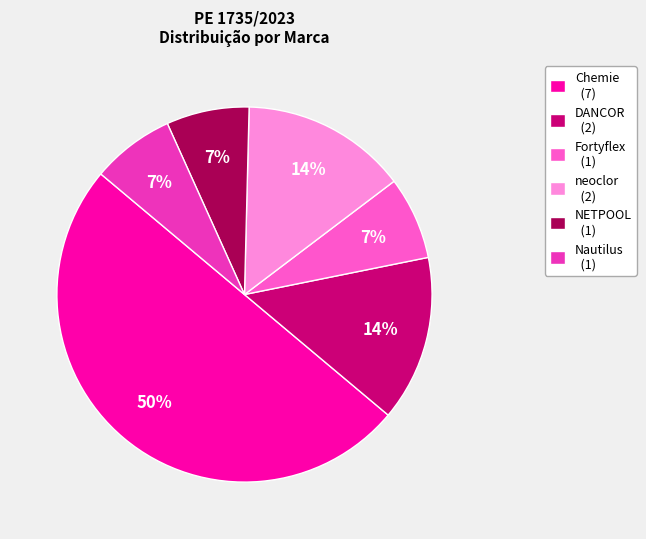

Combined, do neoclor (2) and NETPOOL (1) account for over 50%?

No